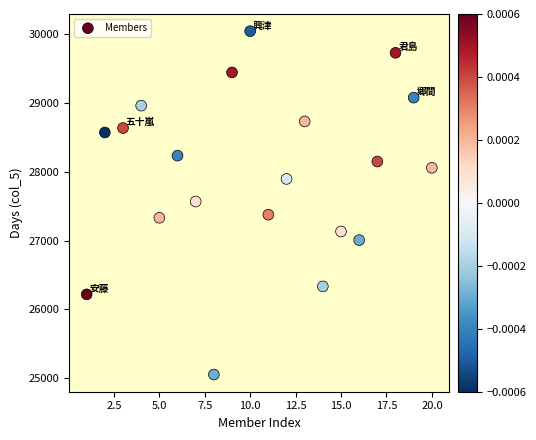

What is the range of Y values (max minus min)?

4985